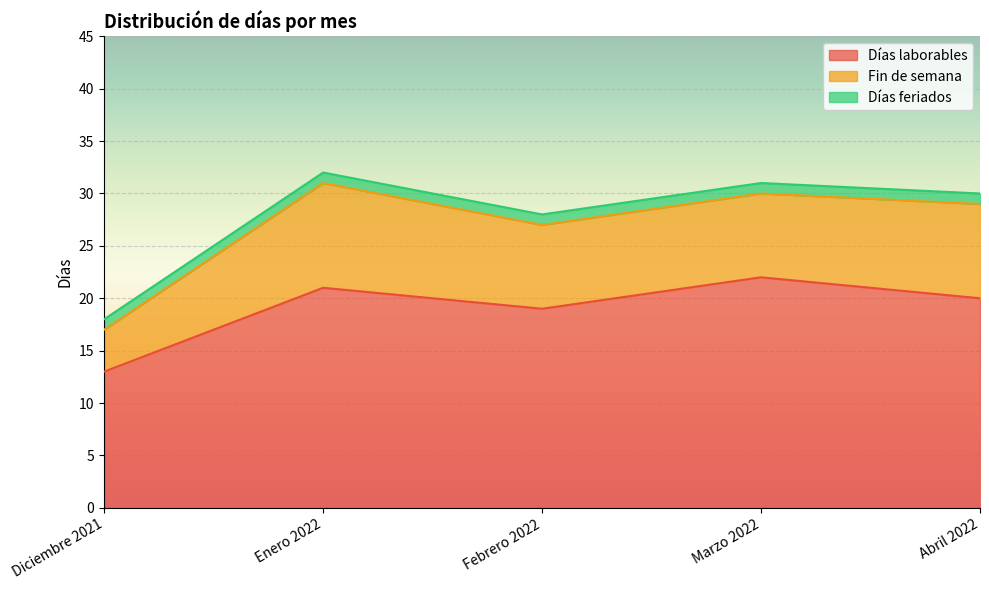

In Fin de semana, how many points are higher than both neighbors (excluding endpoints)?

1